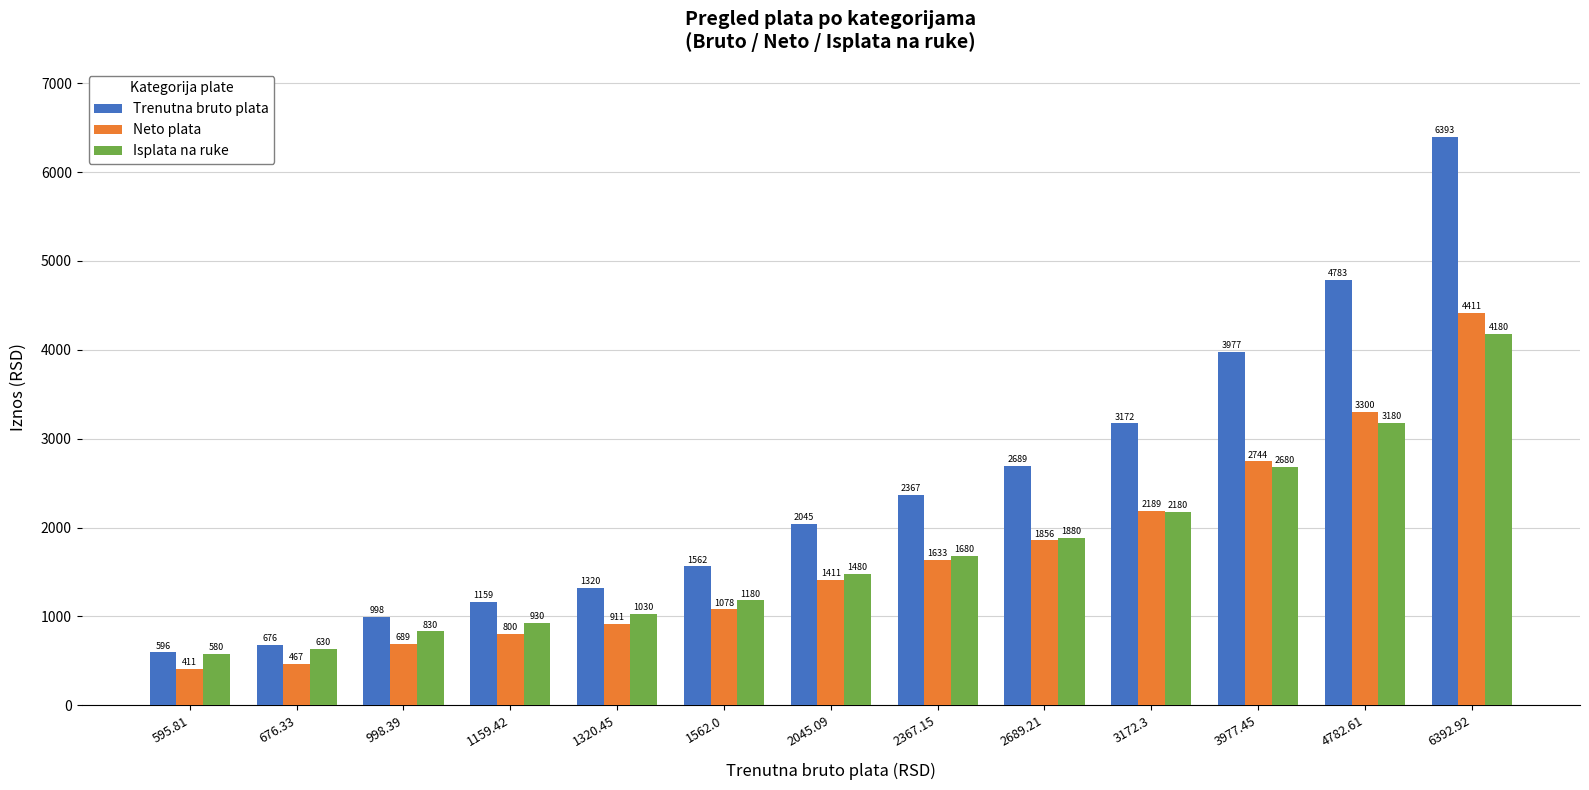

What is the label of the 2nd bar from the left?

676.33